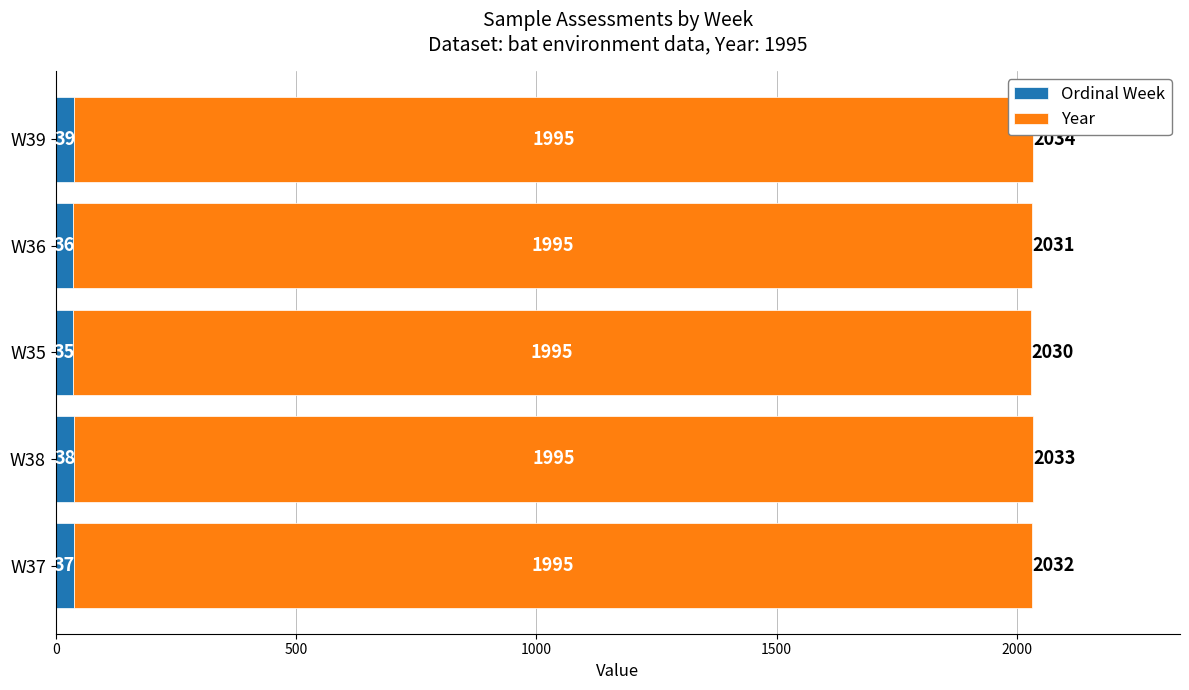

At which category is the sum across all series the highest?

W39